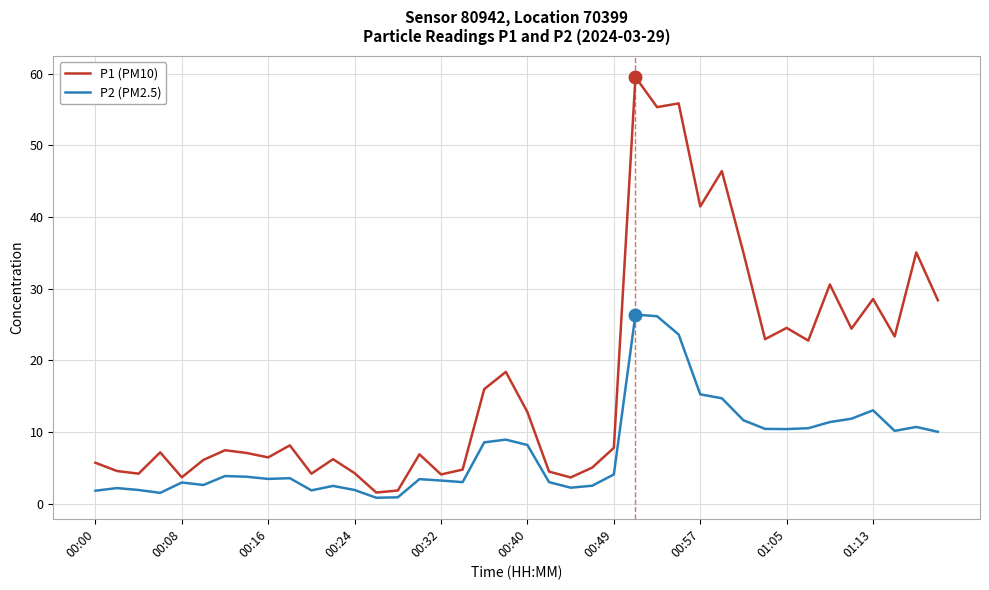

What is the difference between the maximum and minimum values in the P1 (PM10) series?

58.0